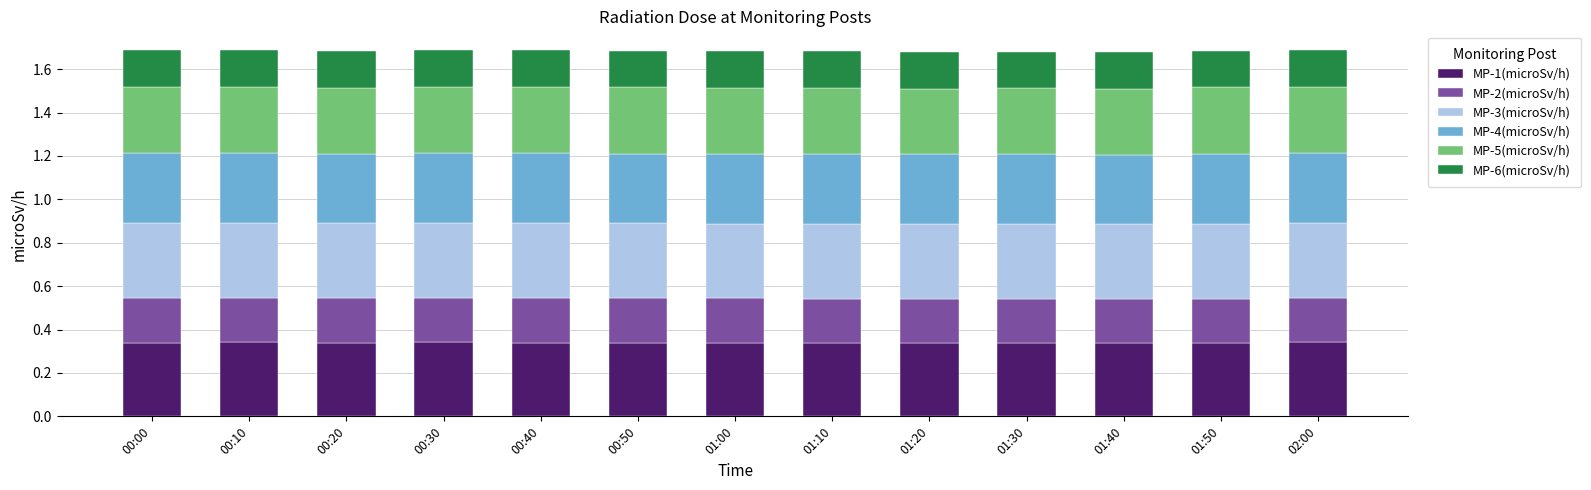

True or false: MP-1(microSv/h) has a value of 0.3 at 00:20.

True